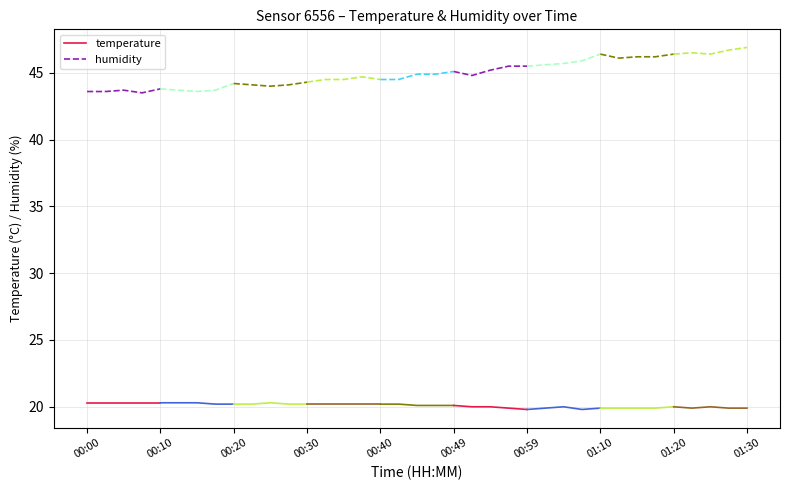

Which label corresponds to the smallest value in the chart?

00:00